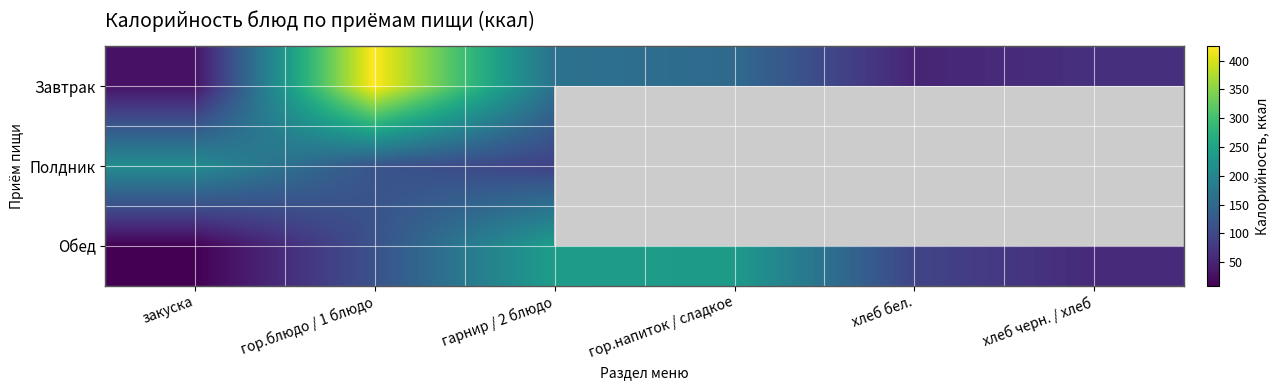

Which series changed the most between гор.блюдо / 1 блюдо and хлеб бел.?

Завтрак